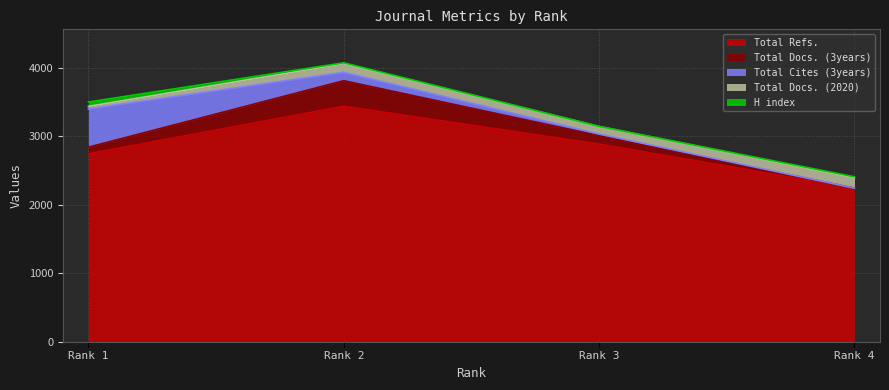

How many series are shown in this chart?

5